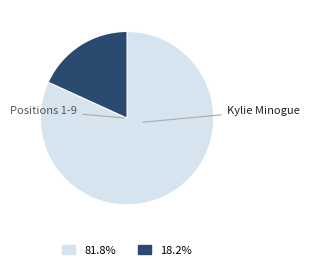

Does any single category account for the majority?

Yes